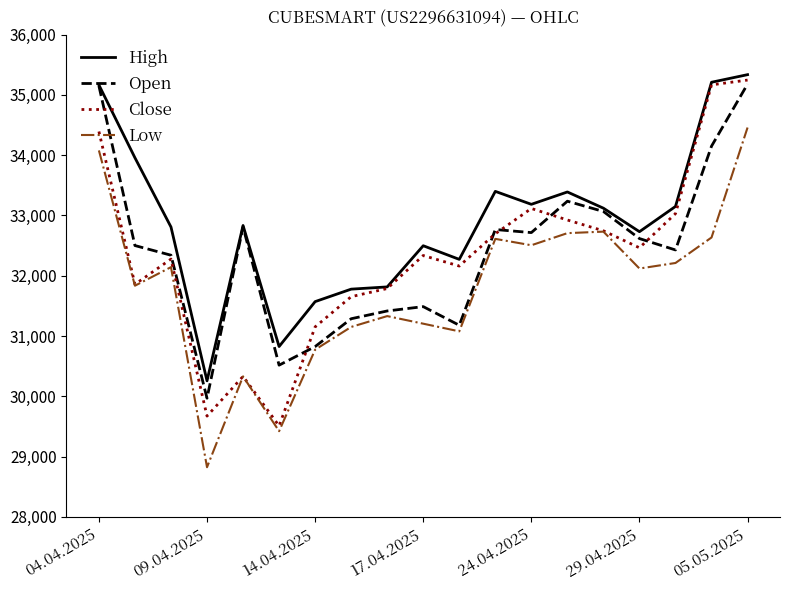

What is the maximum value for Low?

34459